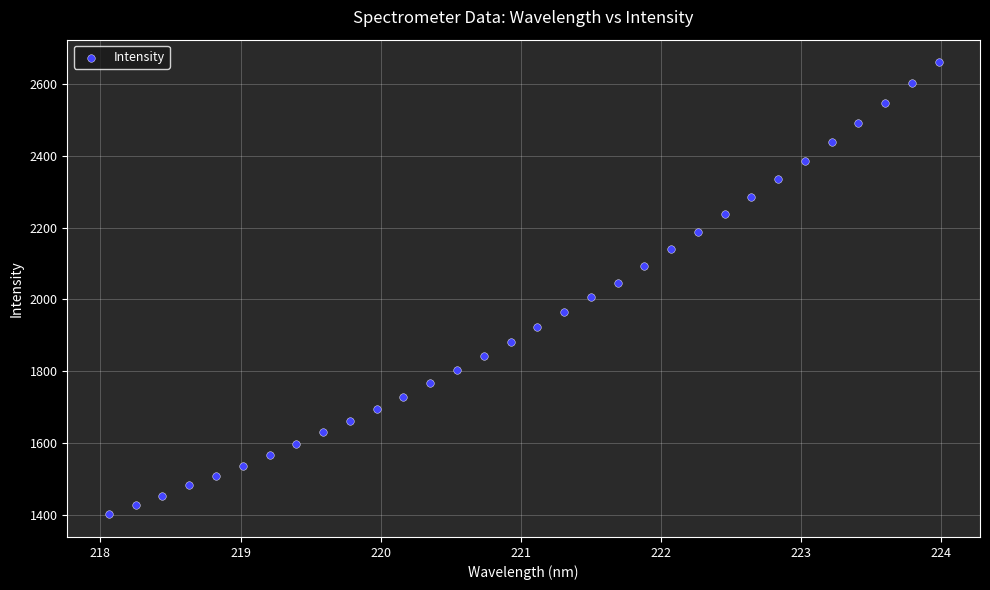

What is the range of Y values (max minus min)?

1259.6